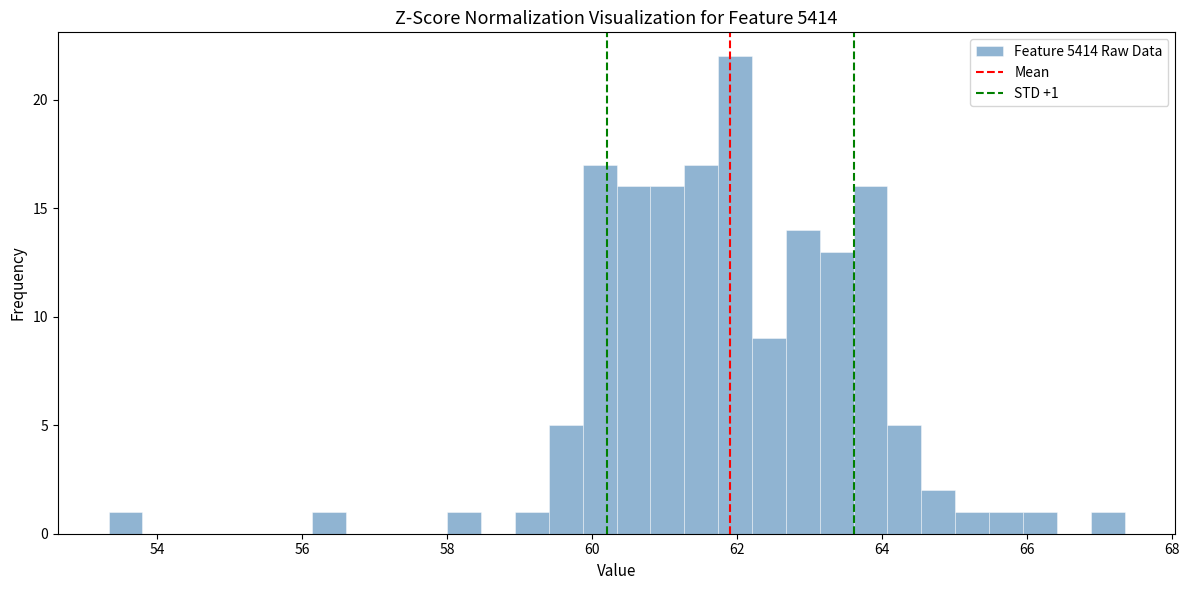

Read against the x-axis, roughly where is the centre of the tallest bar?

62.0